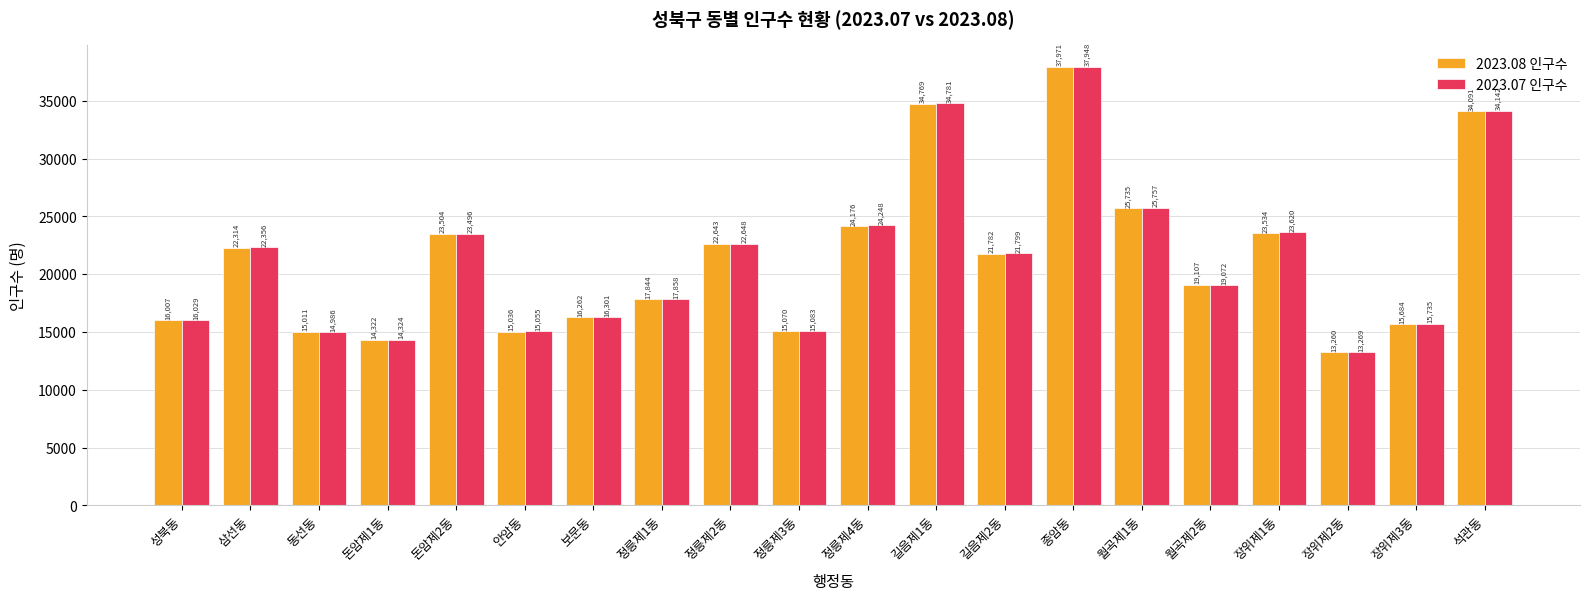

Rank the categories by 2023.07 인구수 value from lowest to highest.

장위제2동, 돈암제1동, 동선동, 안암동, 정릉제3동, 장위제3동, 성북동, 보문동, 정릉제1동, 월곡제2동, 길음제2동, 삼선동, 정릉제2동, 돈암제2동, 장위제1동, 정릉제4동, 월곡제1동, 석관동, 길음제1동, 종암동